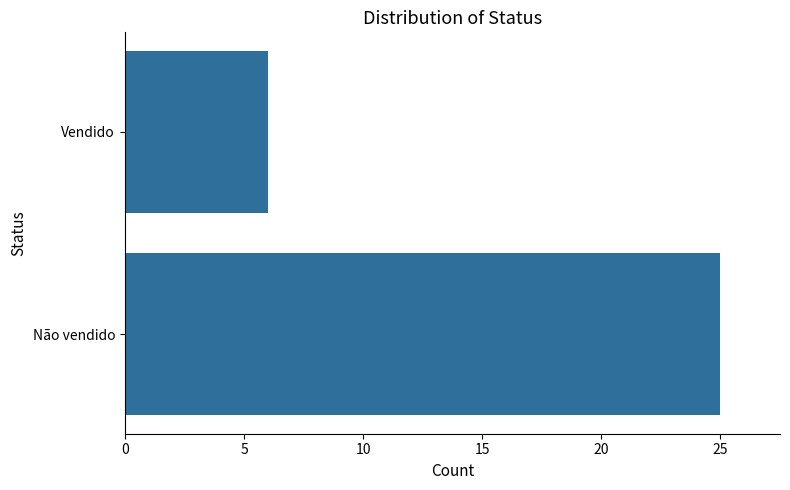

Count the number of categories in the chart.

2